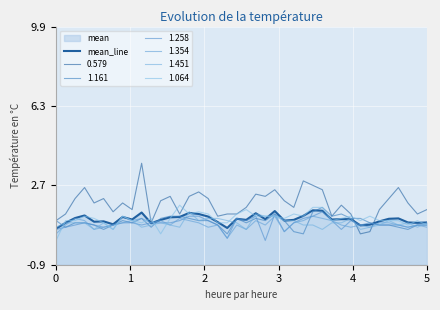

What is the sum of all values?

46.7